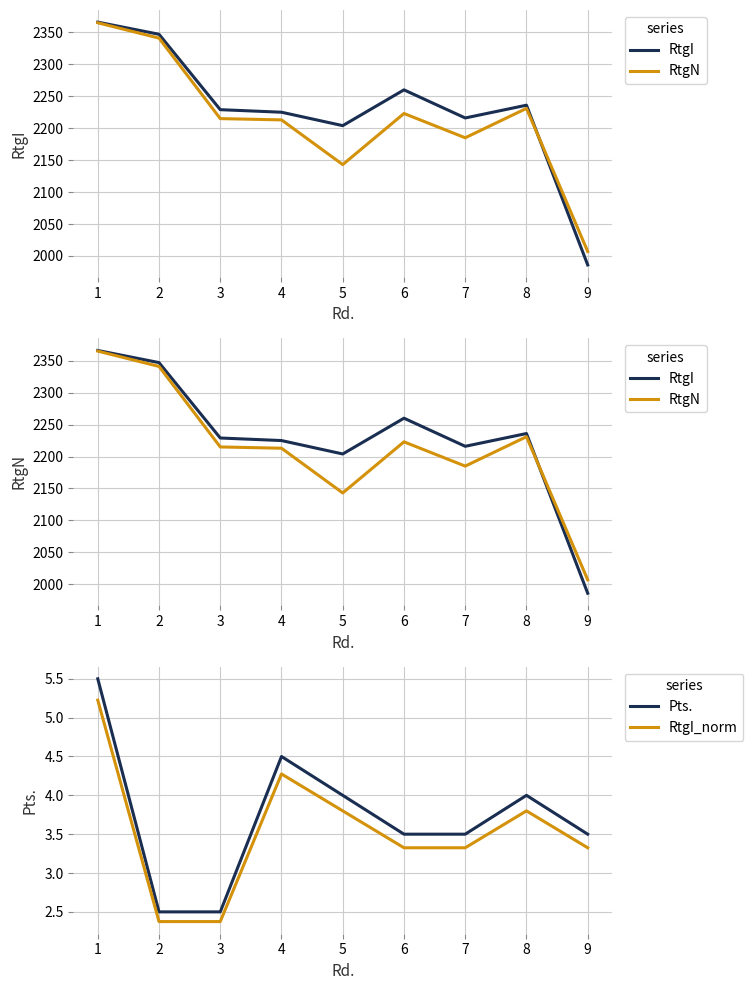

At how many categories does at least one series exceed 161?

9